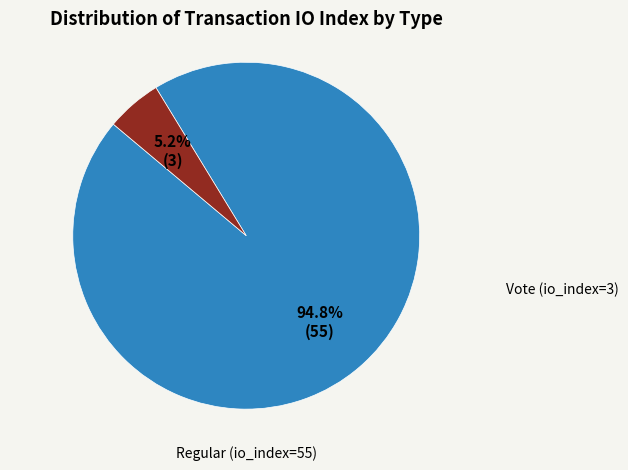

Does any single category account for the majority?

Yes